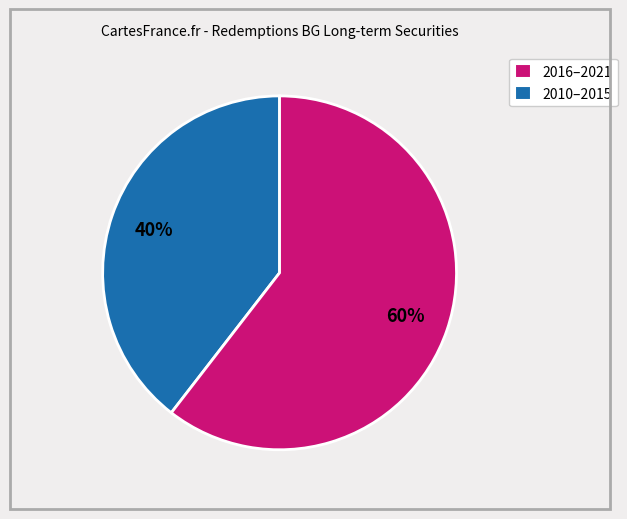

Is there any slice that represents more than half of the pie?

Yes